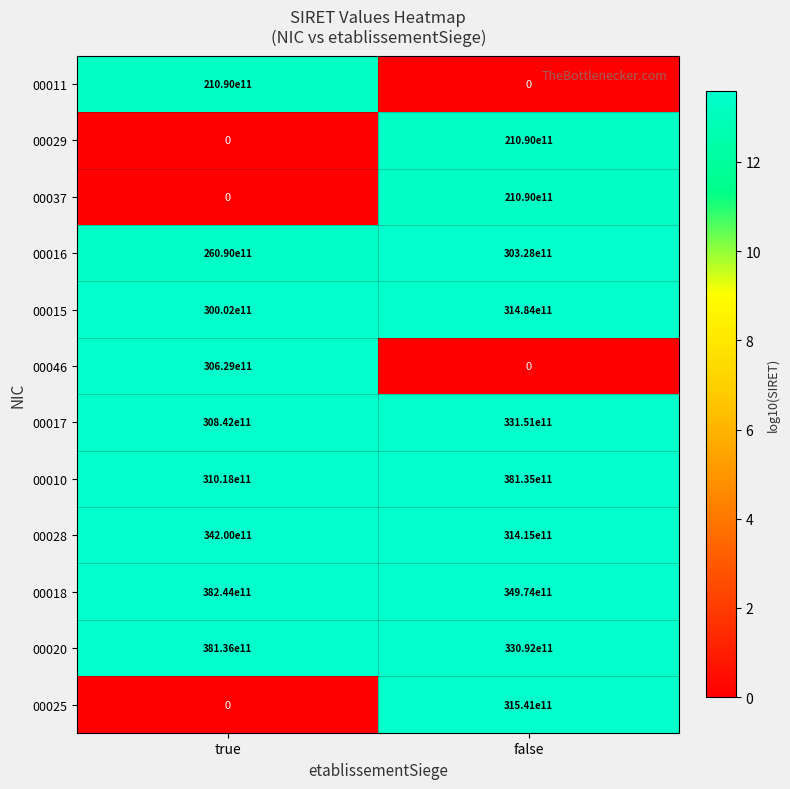

The 00020 series shows 16171875885946 at true. True or false?

False